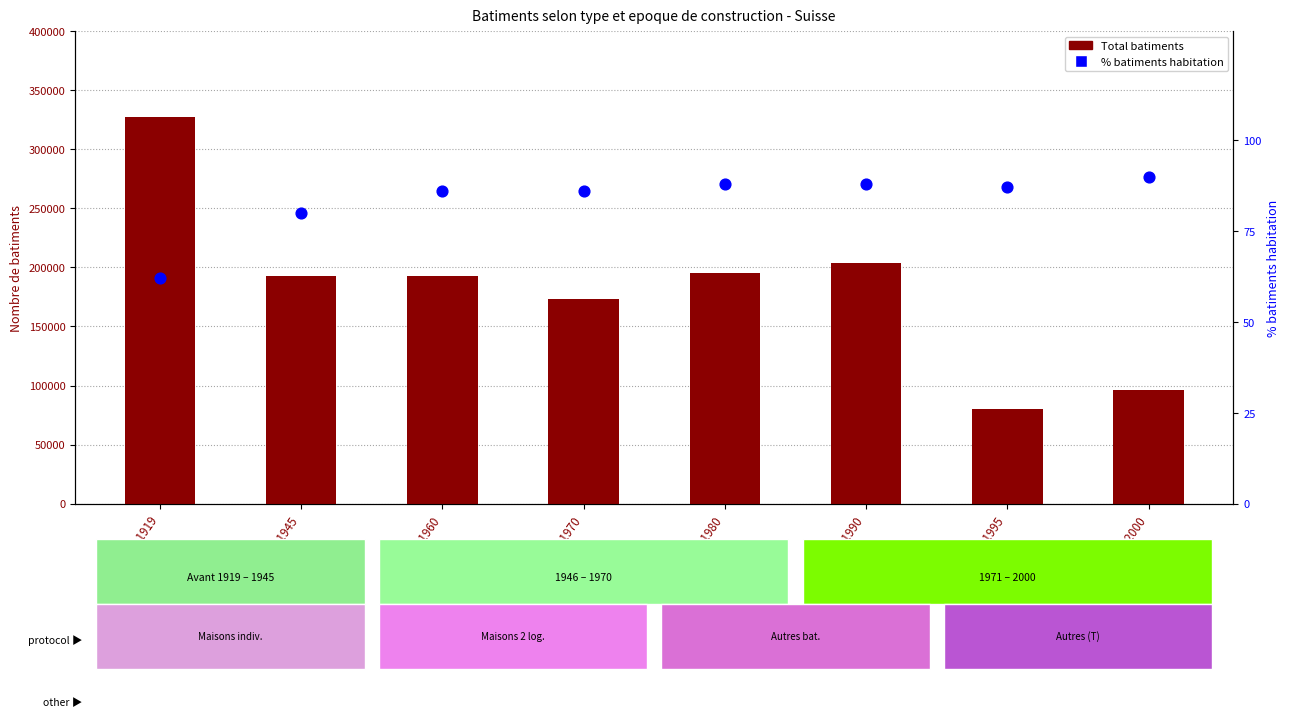

What is the total value across all series at Avant 1919?

327617